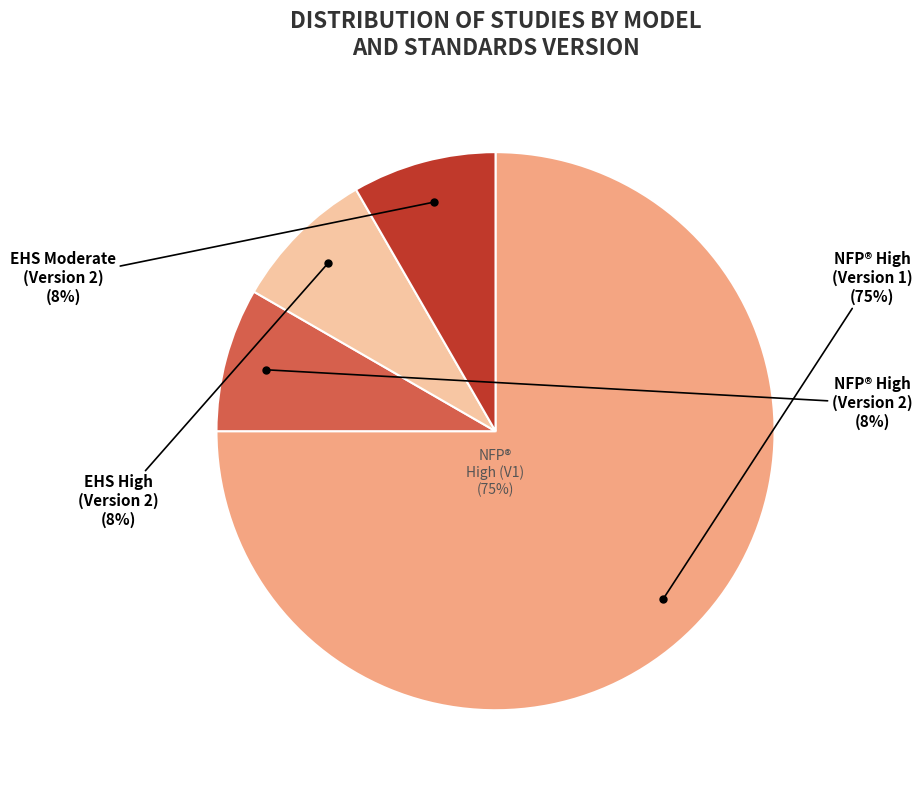

Which has a higher value, Early Head Start - High - Version 2 or Nurse-Family Partnership (NFP)® - High - Version 1?

Nurse-Family Partnership (NFP)® - High - Version 1